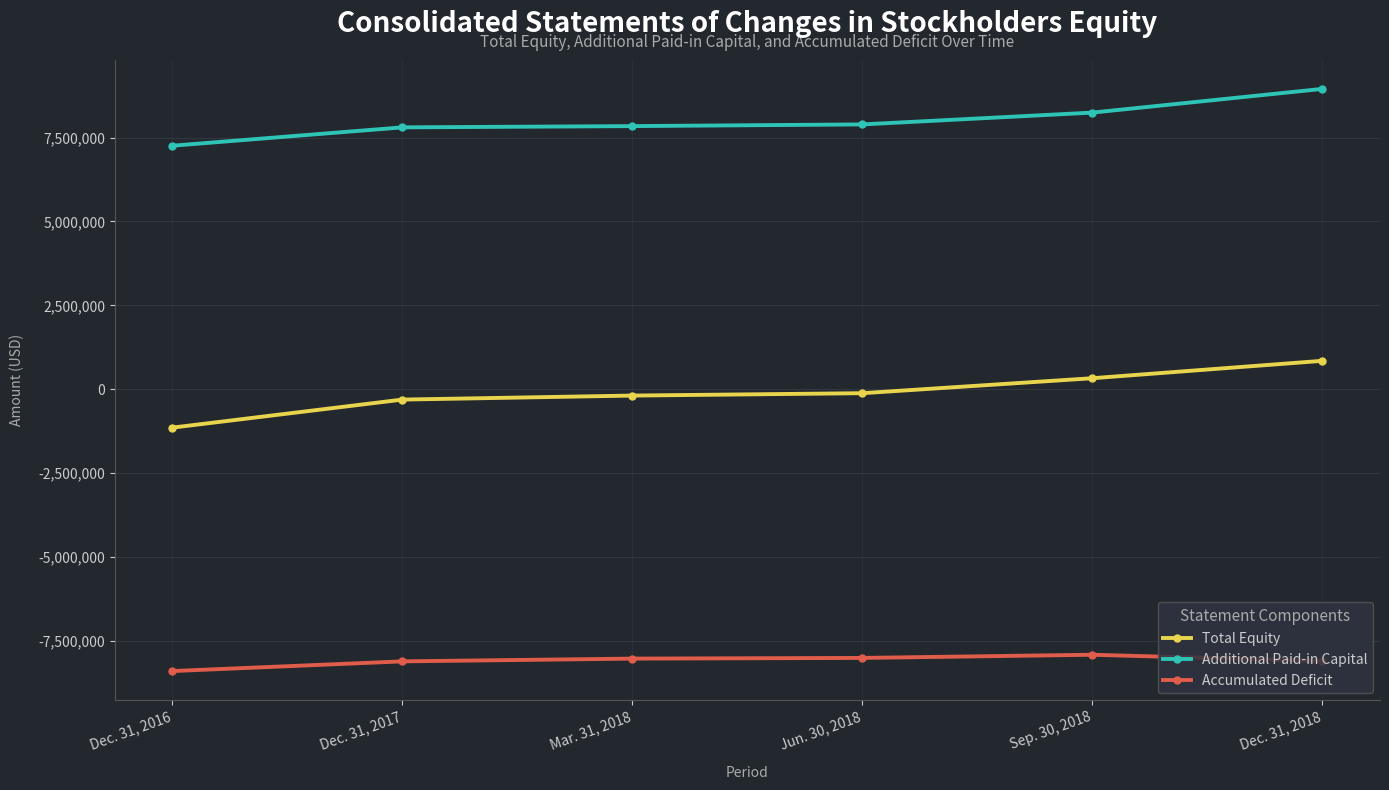

Which series has the largest total across all categories?

Additional Paid-in Capital